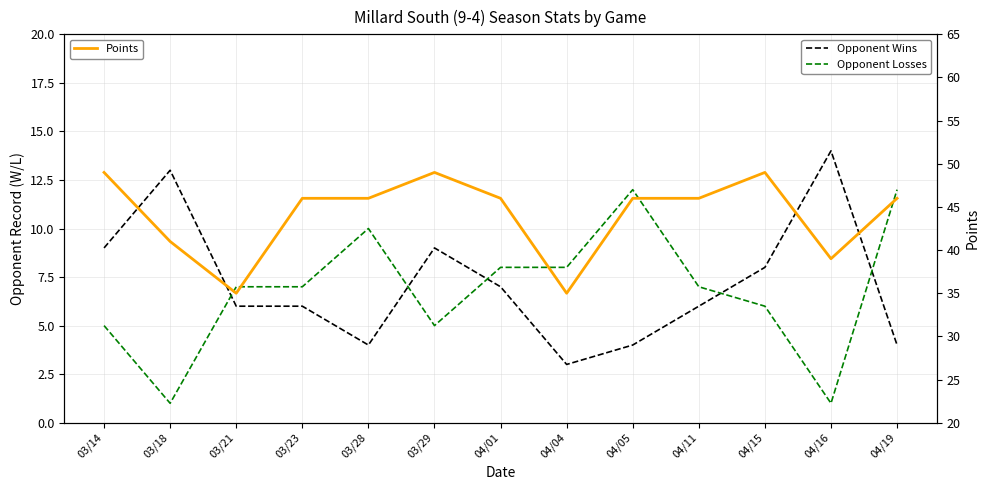

Does the chart display data point markers on the line(s)?

No